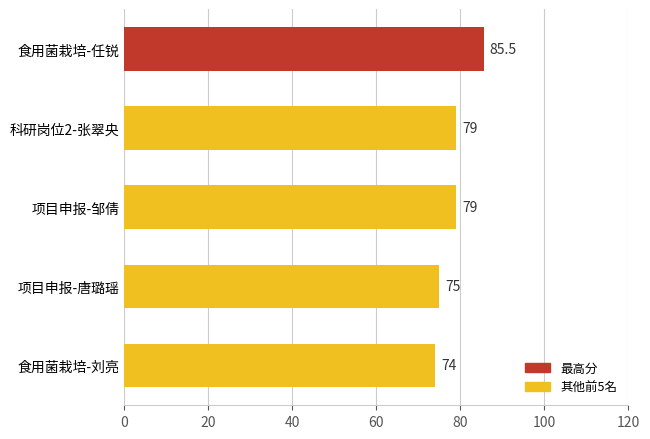

Approximately how many times larger is the value at 科研岗位2-张翠央 compared to 食用菌栽培-任锐?

0.9